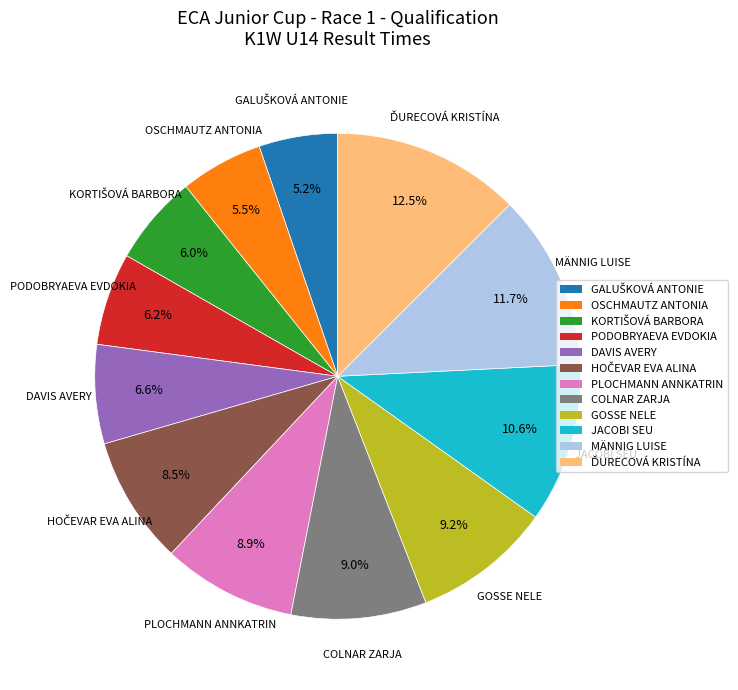

Is it true that PODOBRYAEVA EVDOKIA is 6% of the pie?

True